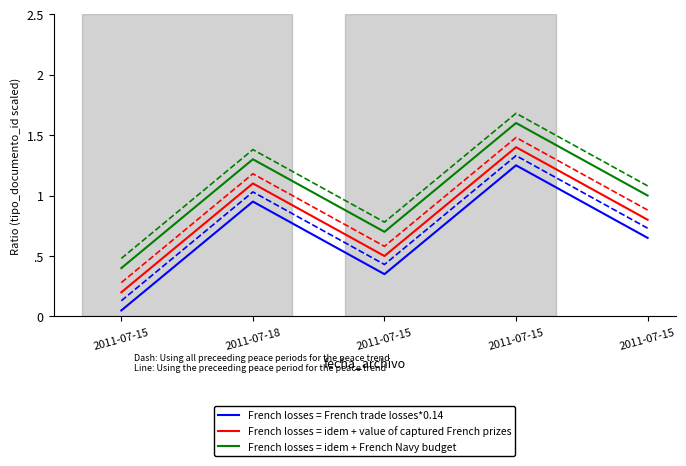

What is the difference between the highest and lowest values at 2011-07-18?

0.3